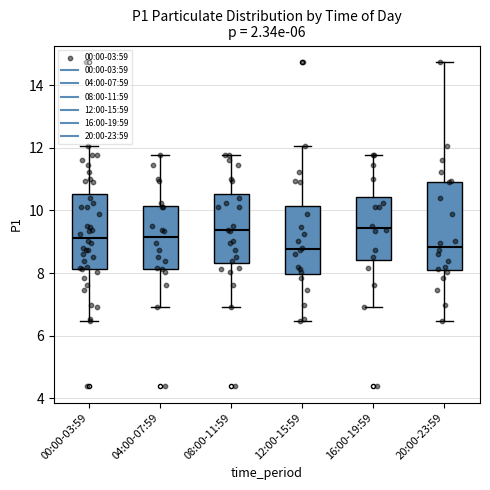

Reading left to right, read every box against the y-axis: the position of its median line, the range the box covers, and the ends of its whiskers. The values are not printed on the chart, so give them approximately, as read against the axis.

00:00-03:59: median 9.2, box 8.2 to 10.6, whiskers 6.4 to 12.0
04:00-07:59: median 9.2, box 8.2 to 10.2, whiskers 7.0 to 11.8
08:00-11:59: median 9.4, box 8.4 to 10.6, whiskers 7.0 to 11.8
12:00-15:59: median 8.8, box 8.0 to 10.2, whiskers 6.4 to 12.0
16:00-19:59: median 9.4, box 8.4 to 10.4, whiskers 7.0 to 11.8
20:00-23:59: median 8.8, box 8.2 to 11.0, whiskers 6.4 to 14.8